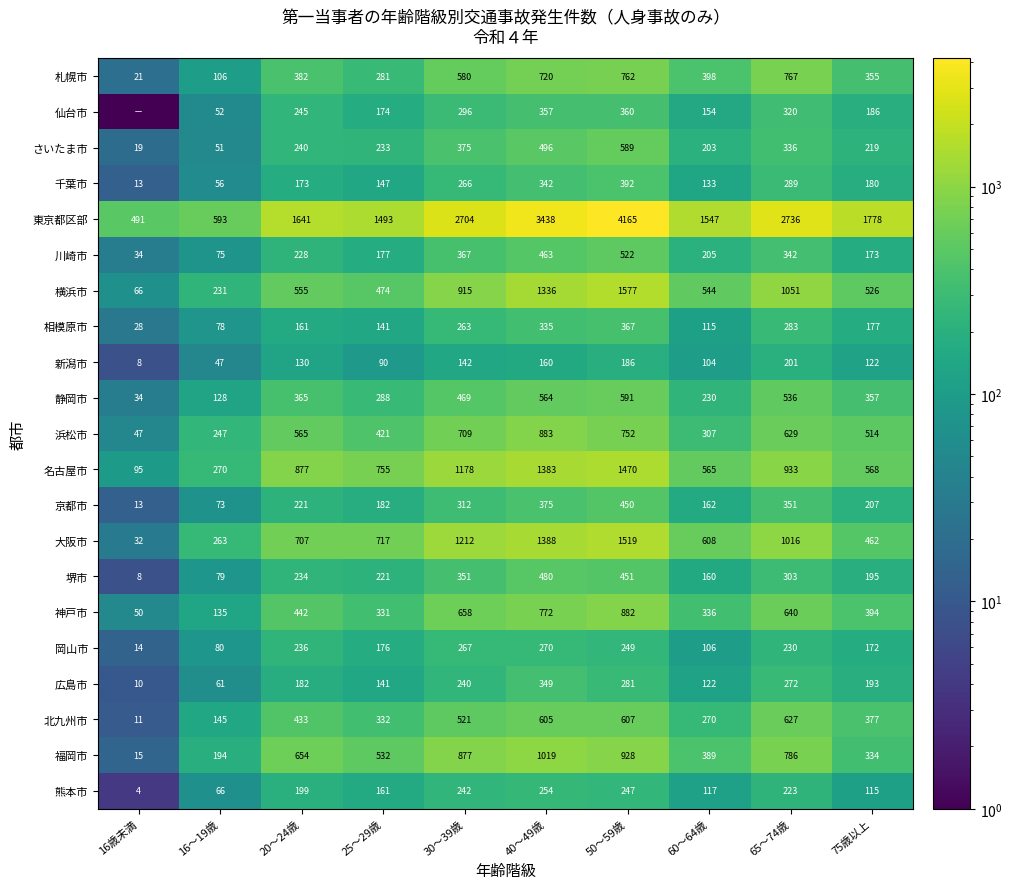

What is the sum of the 岡山市 values at 25～29歳 and 50～59歳?

425.0